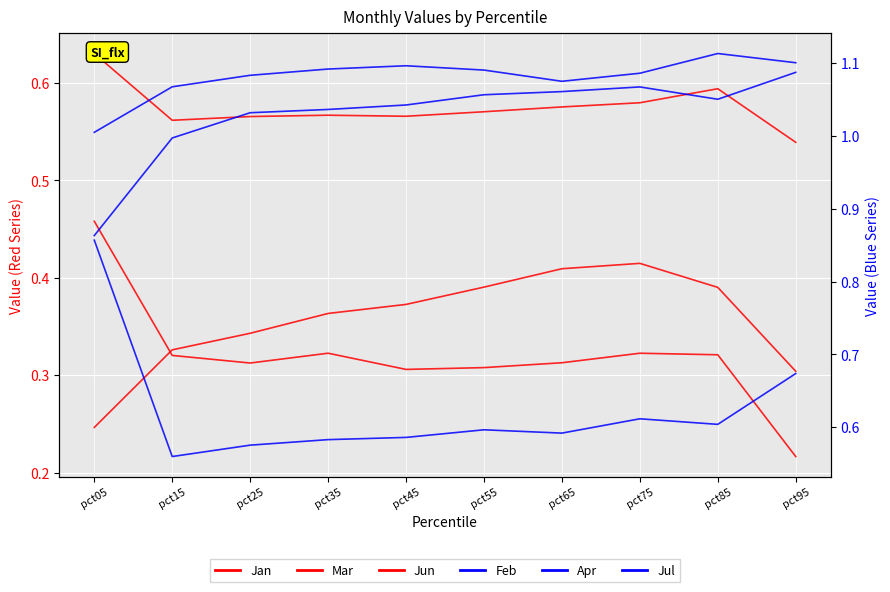

Which category has the highest value in the Jan series?

pct05